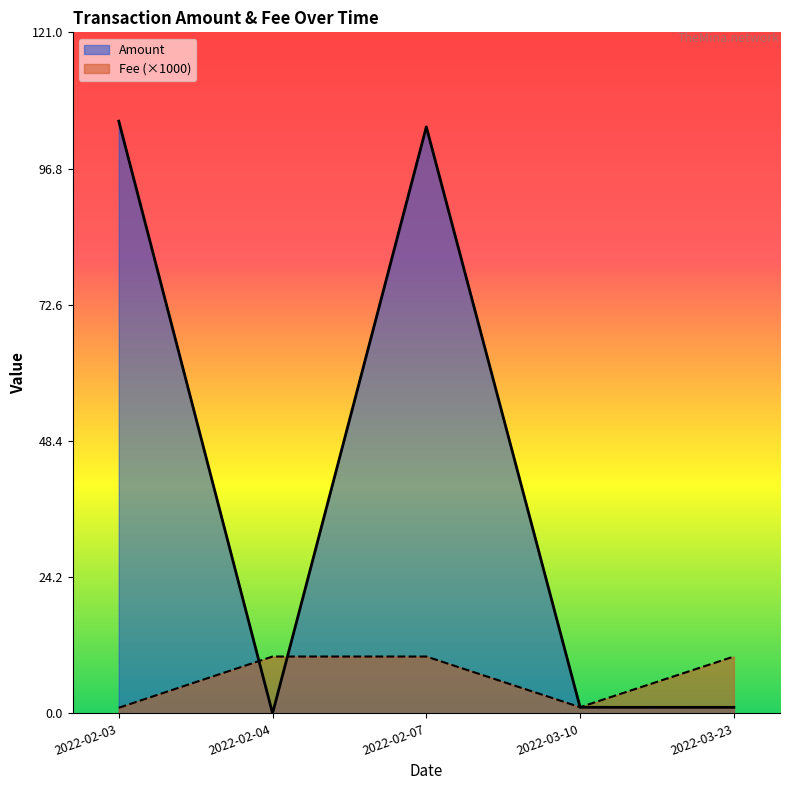

At how many categories does at least one series exceed 81?

2